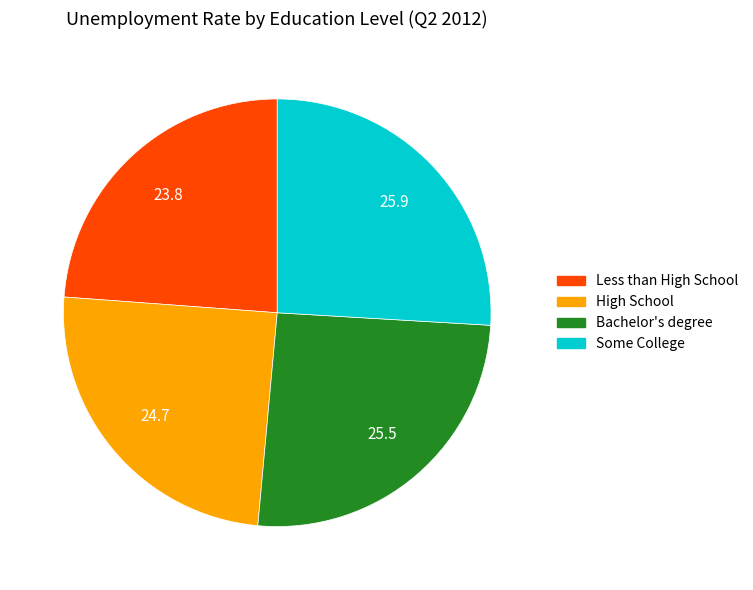

Does High School represent more than half of the total?

No